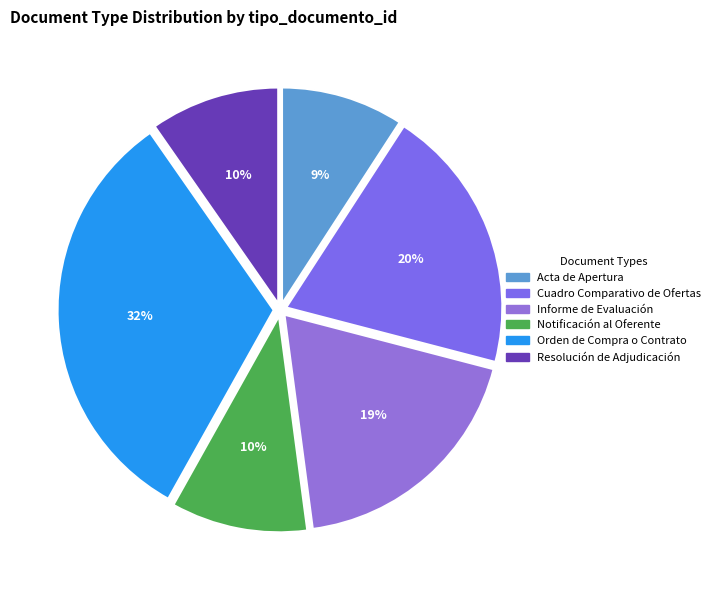

To the nearest percent, what is the difference between the largest and smallest slice percentages?

23%